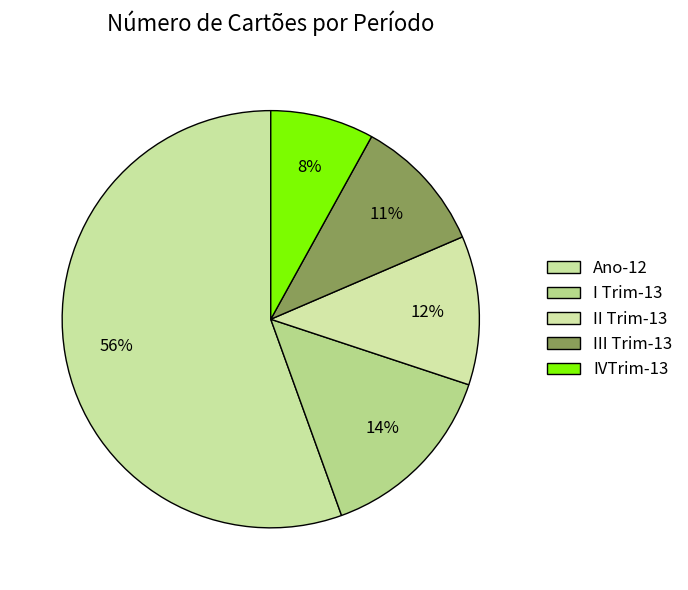

Count the number of slices in the pie.

5